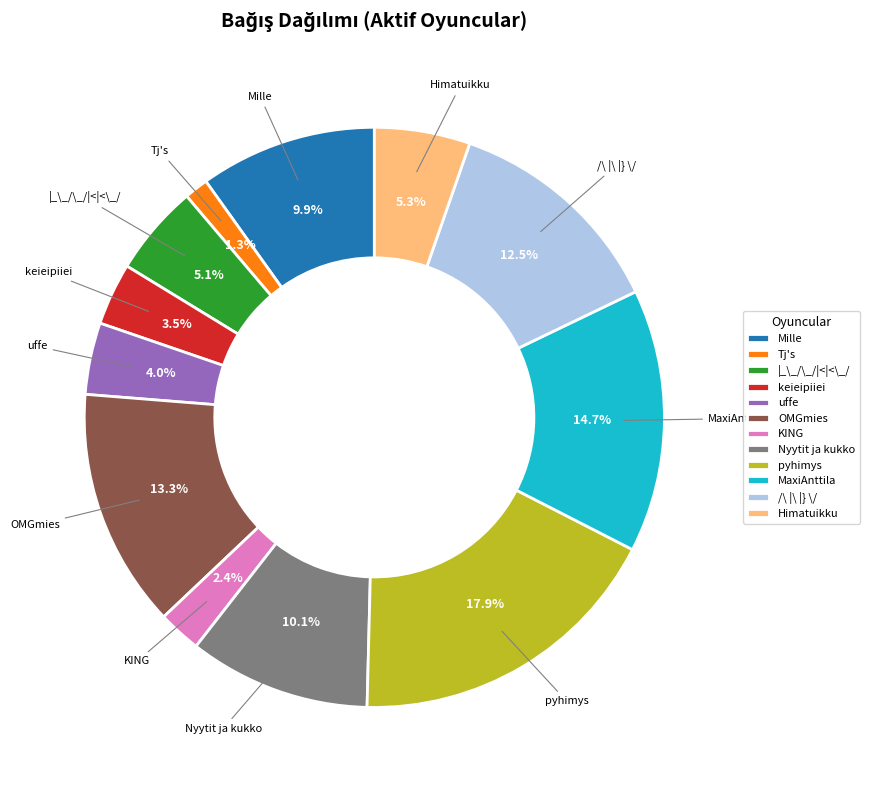

The pyhimys slice represents 23% of the pie. True or false?

False